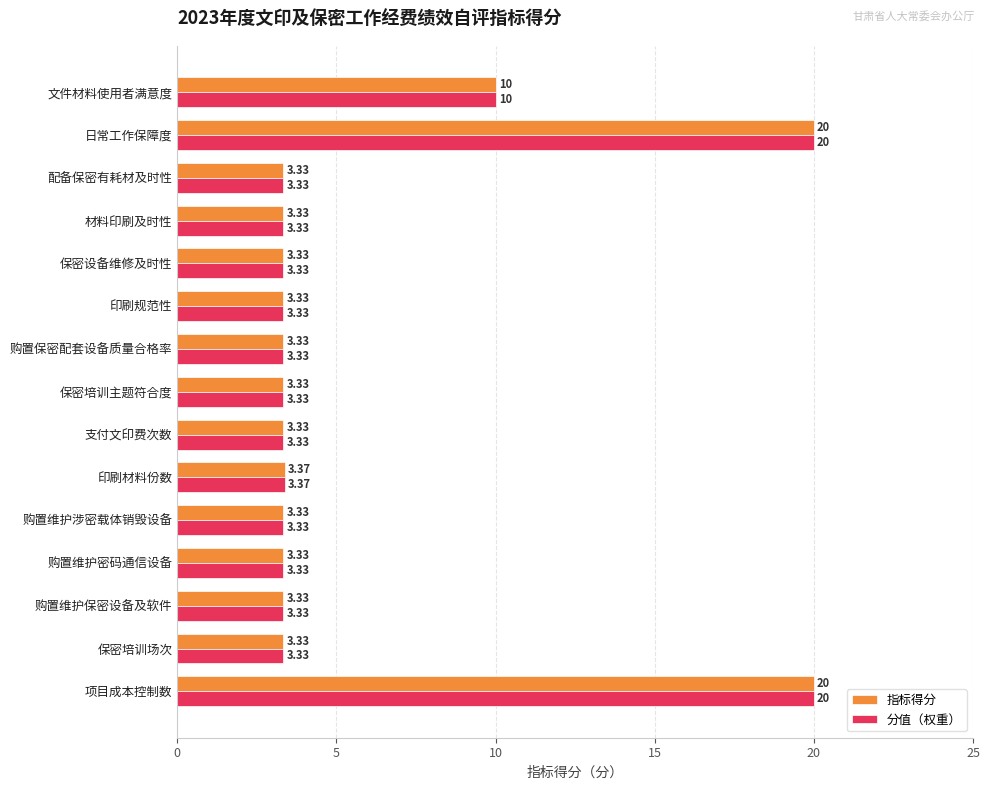

What is the sum of the 分值（权重） values at 印刷材料份数 and 购置维护密码通信设备?

6.7